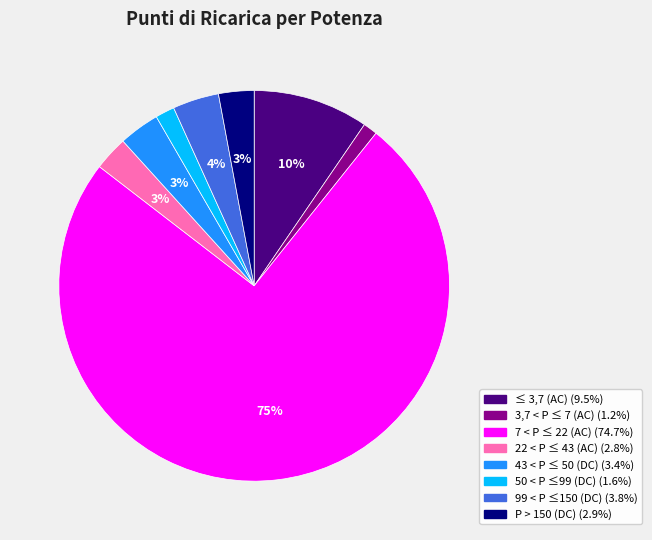

Is there any slice that represents more than half of the pie?

Yes